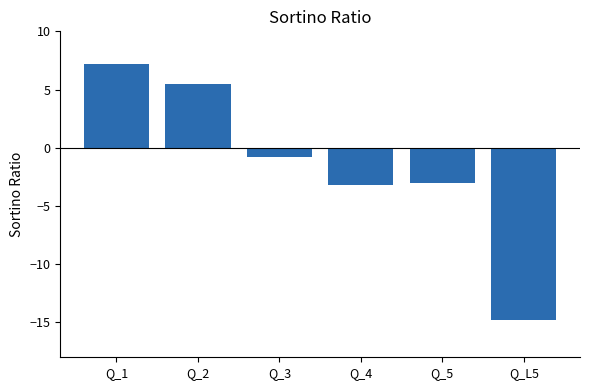

What is the label of the 4th bar from the left?

Q_4